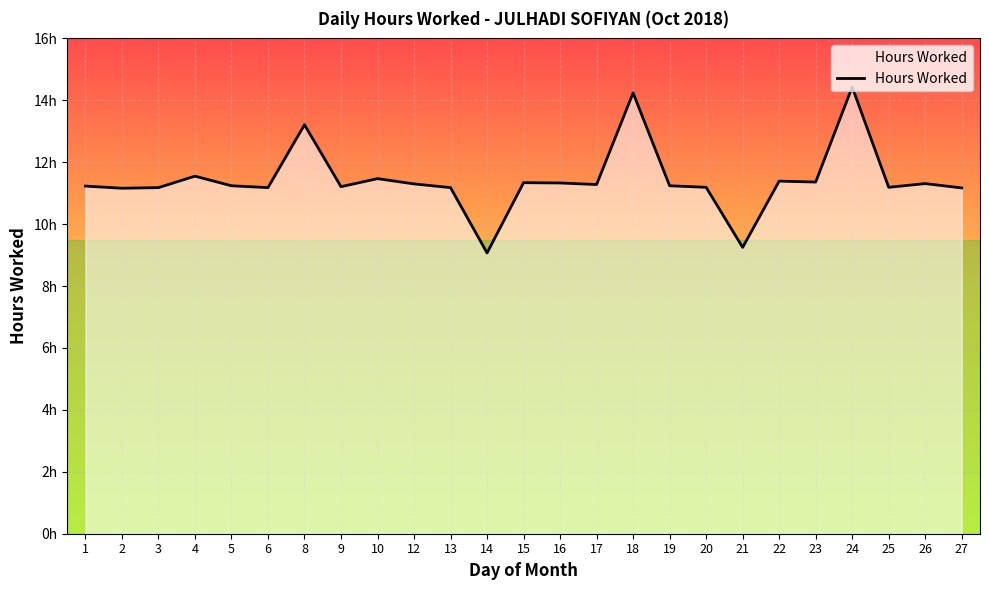

Rank the categories by value from highest to lowest.

24, 18, 8, 4, 10, 22, 23, 15, 16, 26, 12, 17, 5, 19, 1, 9, 20, 25, 3, 6, 13, 27, 2, 21, 14